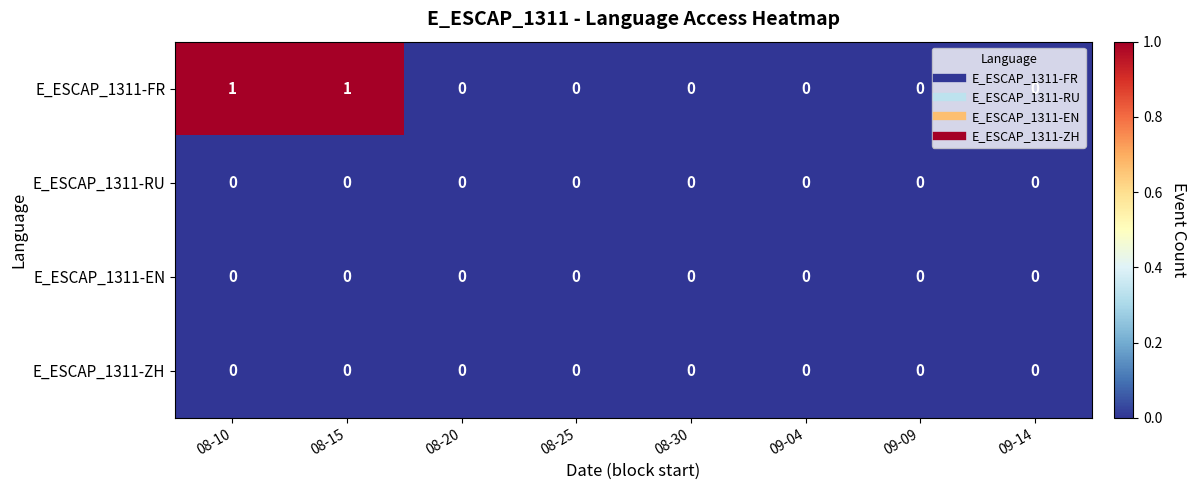

The value of E_ESCAP_1311-ZH at 08-25 is 0. True or false?

True